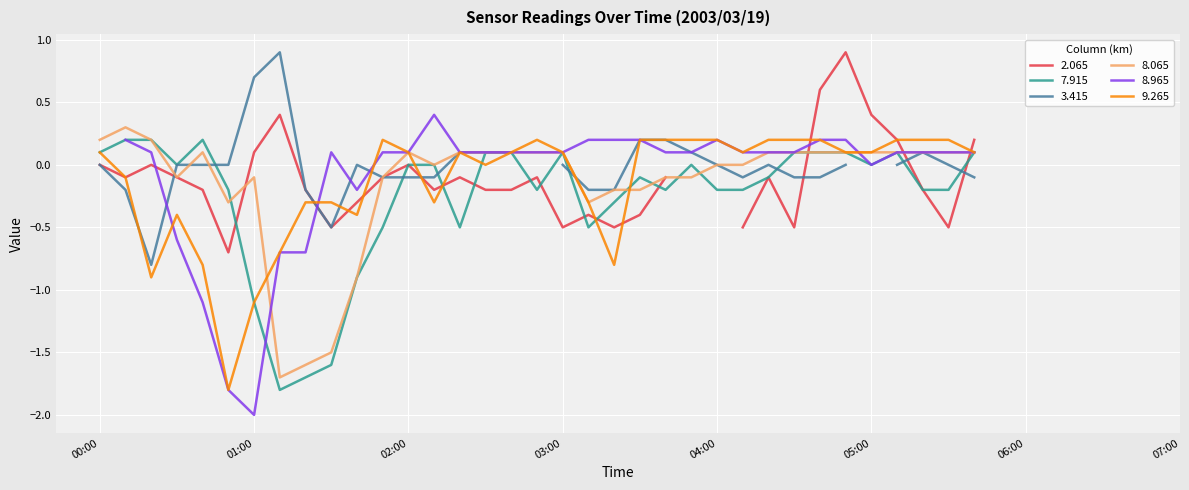

Is the value of 8.065 at 01:00 greater than the value of 9.265 at 03:00?

No